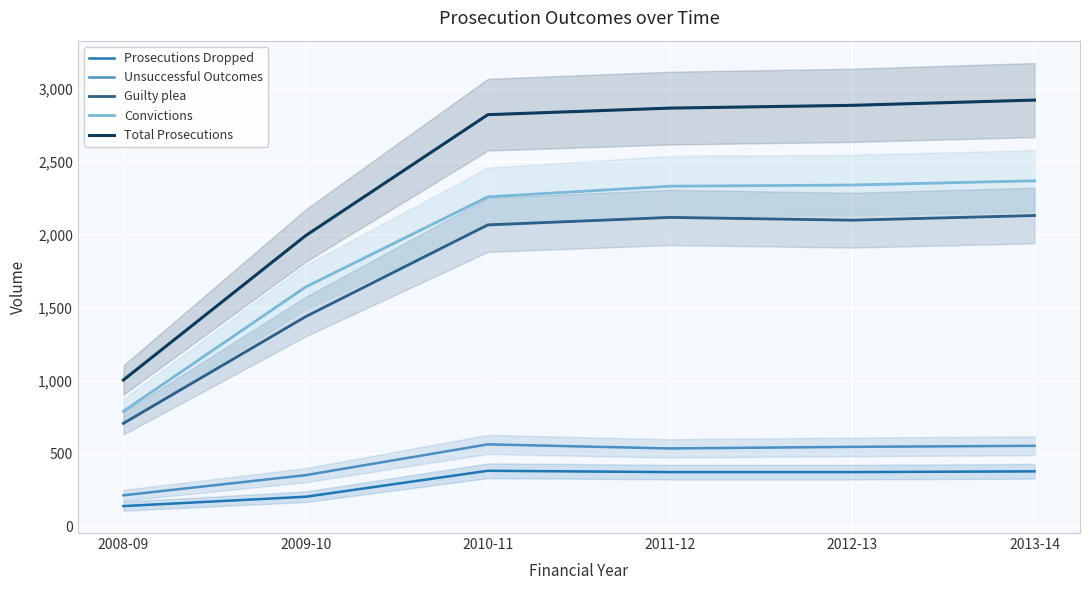

Reading left to right, transcribe all the data shown in this chart.

Prosecutions Dropped: 140	204	382	373	373	378
Unsuccessful Outcomes: 214	352	563	535	546	553
Guilty plea: 707	1438	2067	2118	2099	2131
Convictions: 790	1641	2259	2332	2340	2369
Total Prosecutions: 1004	1993	2822	2867	2886	2922